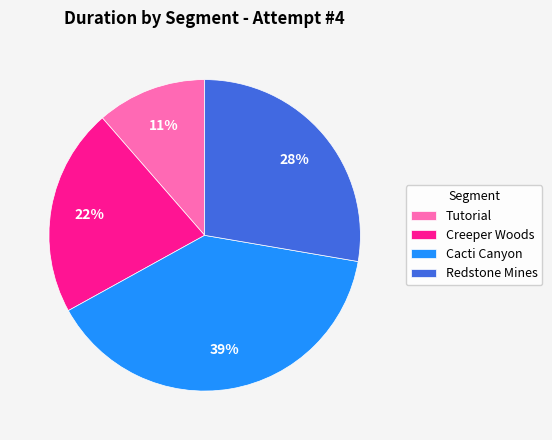

To the nearest percent, what percentage of the pie is Tutorial?

11%